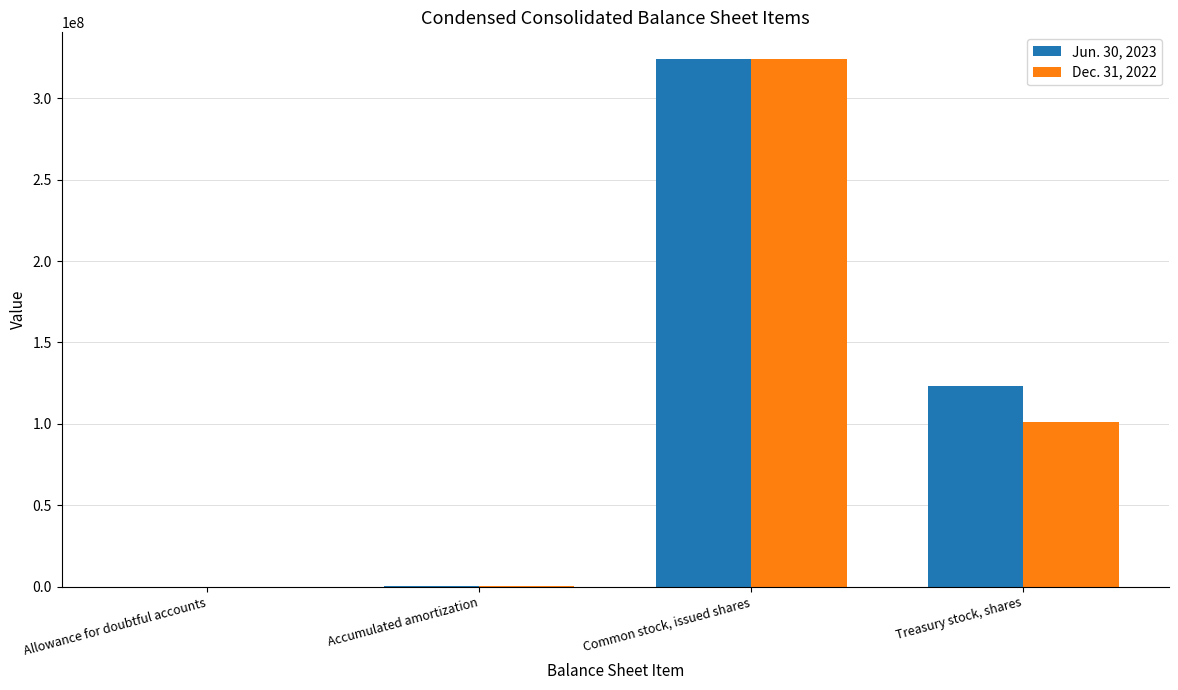

What is the spread (max minus min) of values at Allowance for doubtful accounts?

552